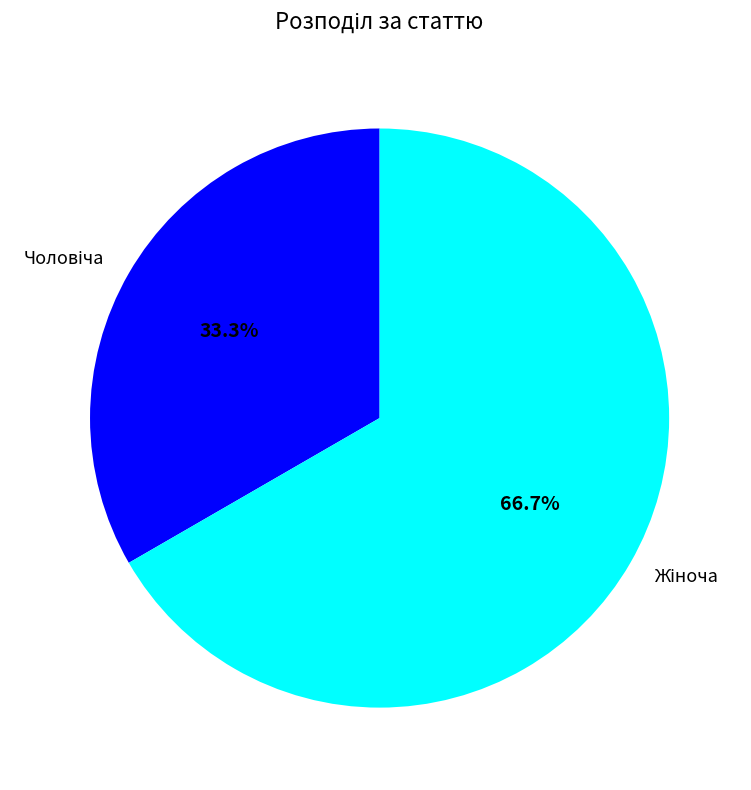

How many segments does this pie chart have?

2